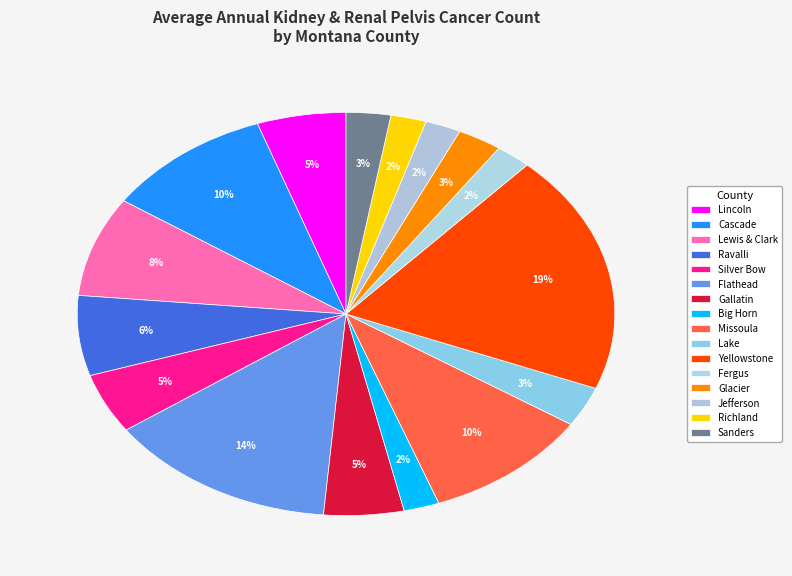

To the nearest percent, what is the difference between the largest and smallest slice percentages?

17%